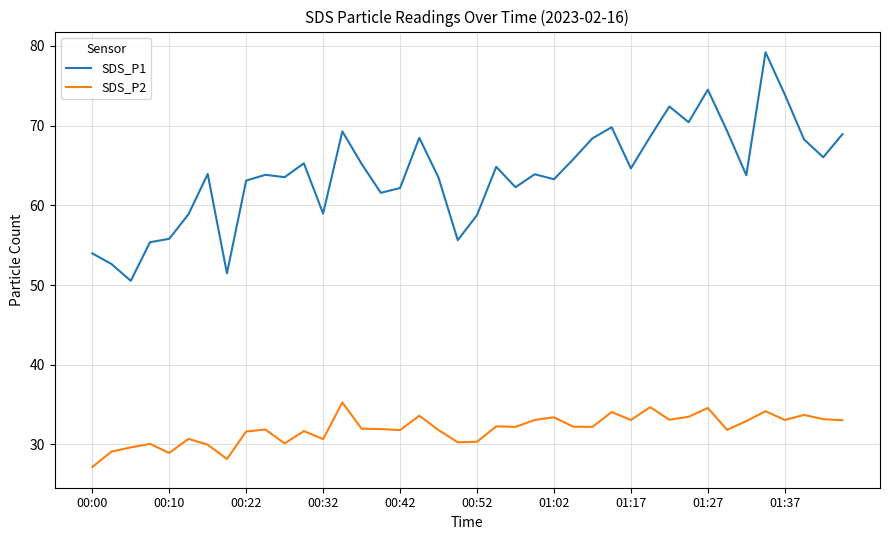

True or false: SDS_P2 has more than 0 points higher than both neighbors.

True